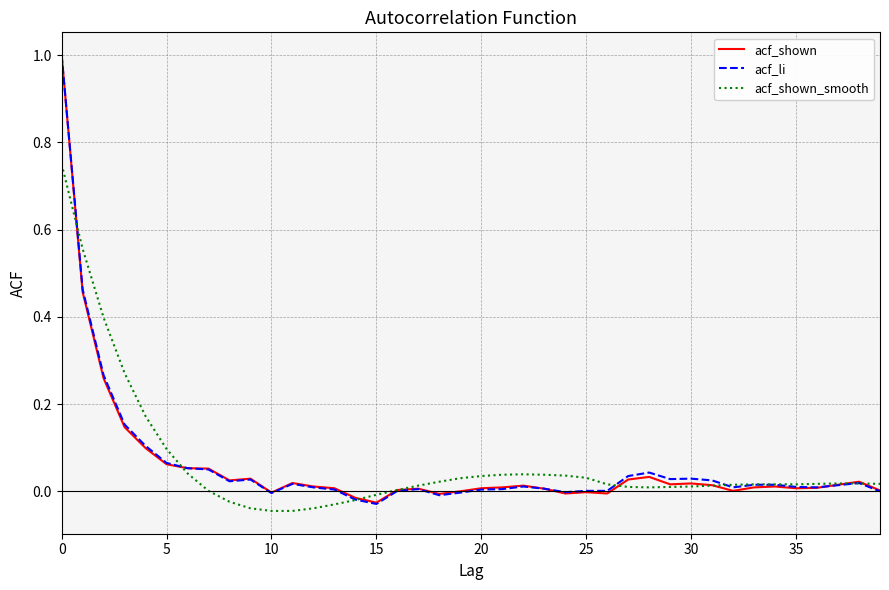

Does the chart display data point markers on the line(s)?

No